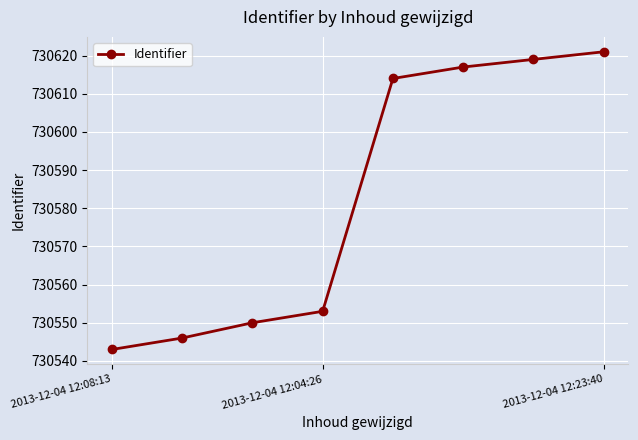

What is the difference between the second highest and minimum values?

76